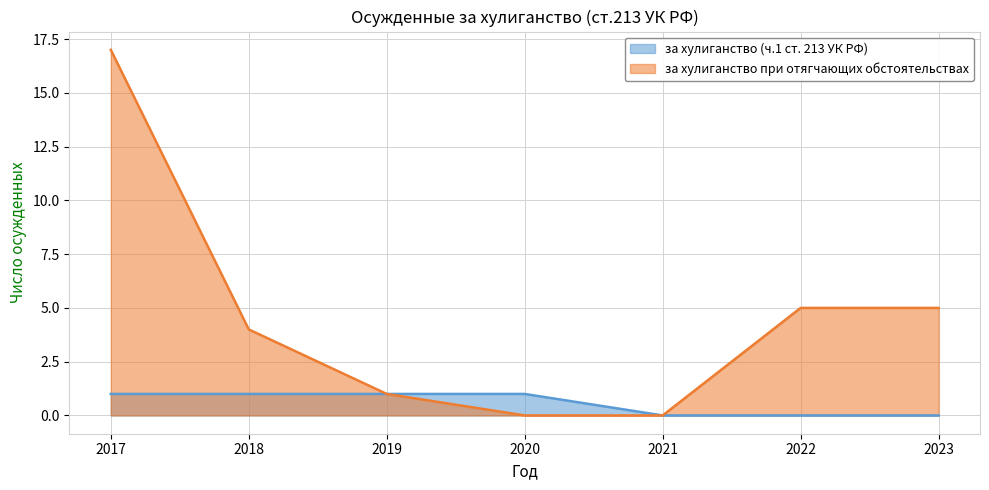

What is the total value across all series at 2022?

5